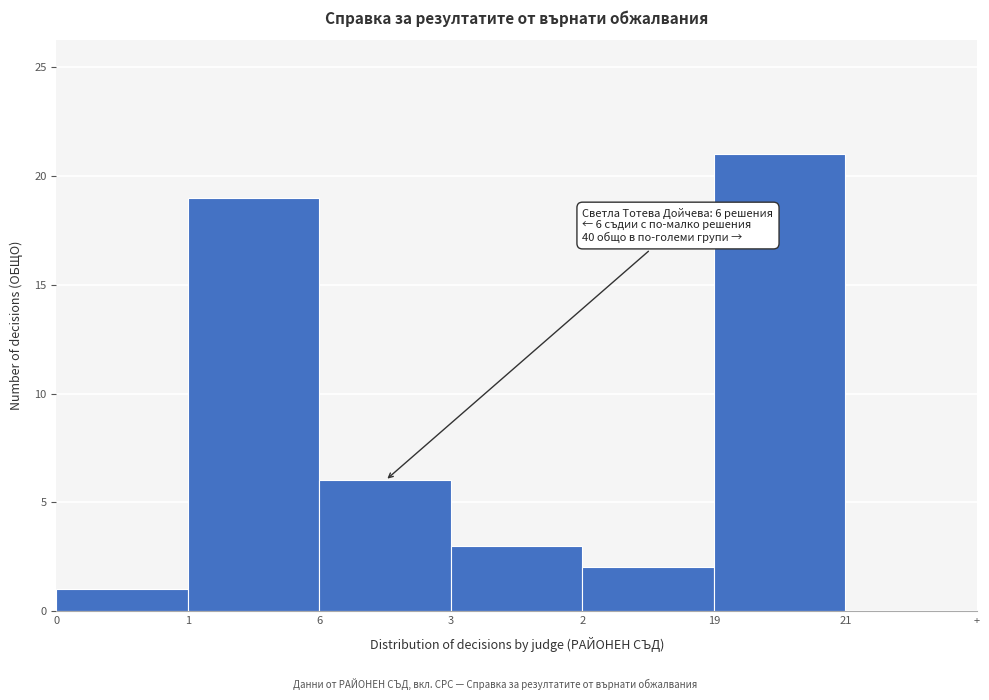

Reading left to right, list all the values displayed in this chart.

0=1	1=19	6=6	3=3	2=2	19=21	21=0